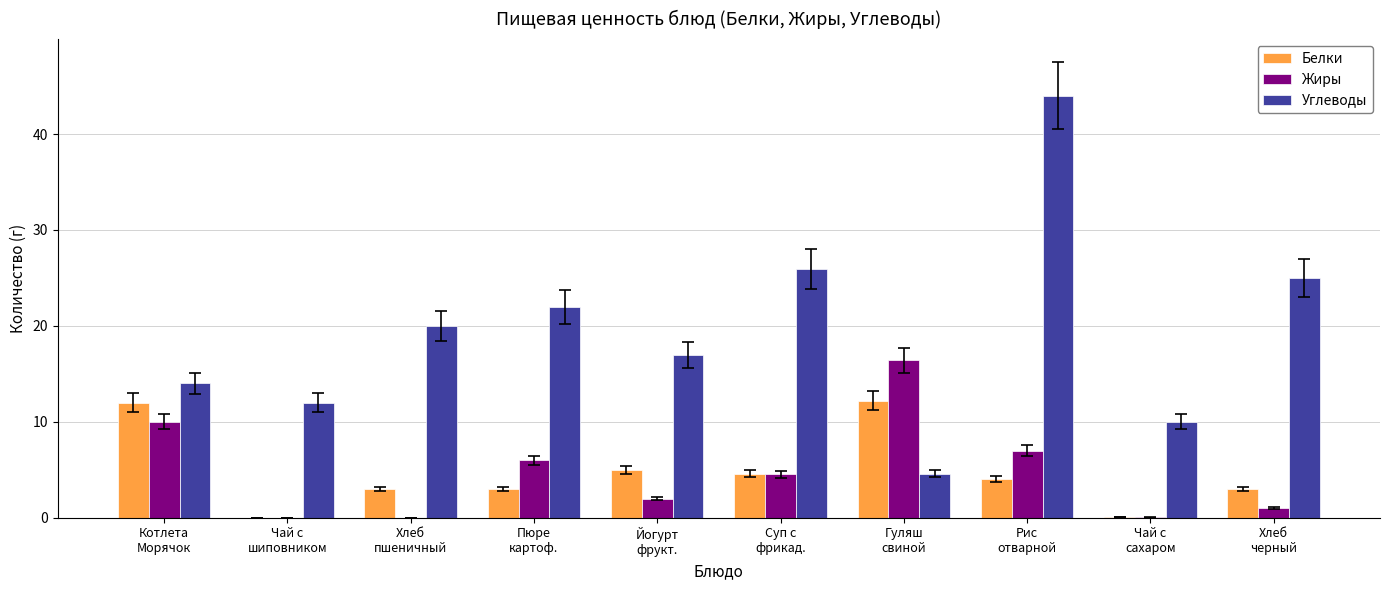

What is the sum of all Углеводы values?

194.5